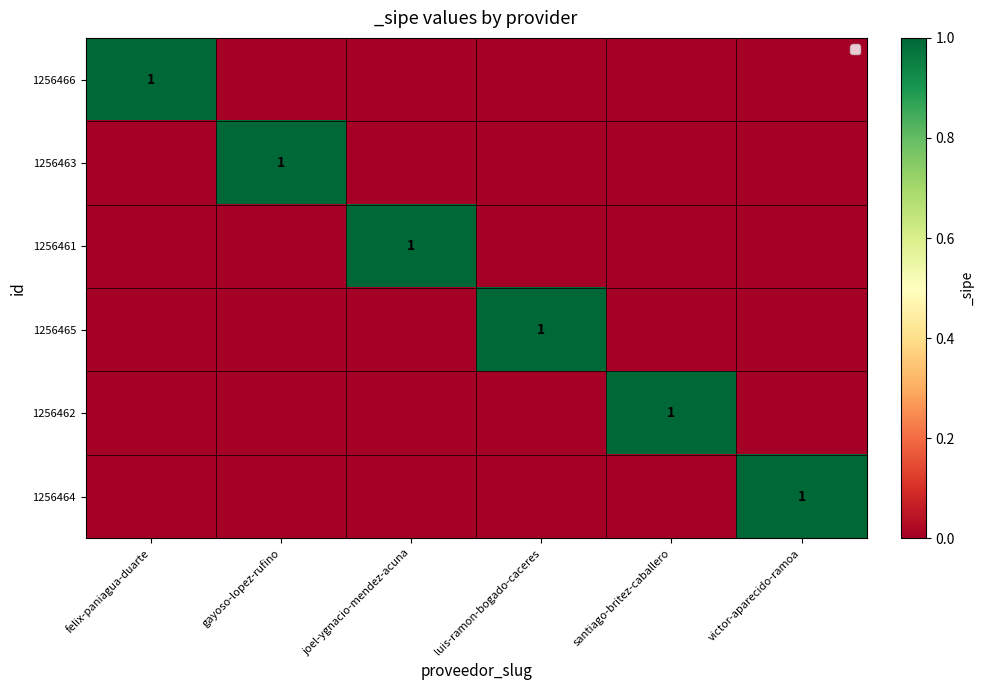

At which category does the chart reach its peak across all series?

felix-paniagua-duarte